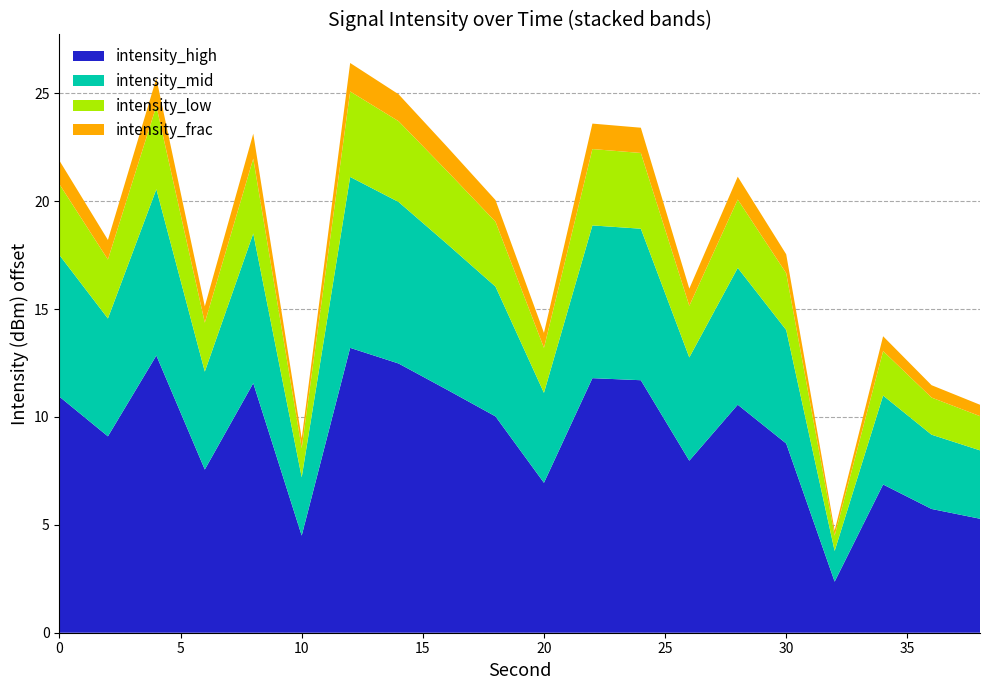

What is the highest value of the intensity_high series?

13.2